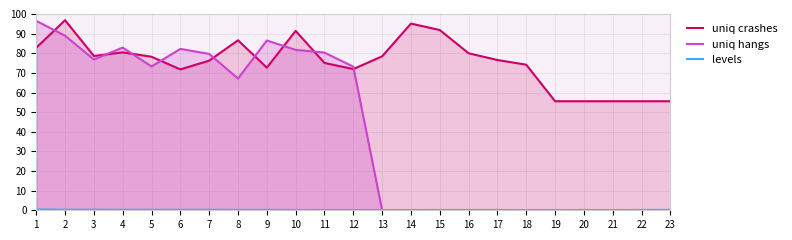

What is the difference between the second highest and minimum values in the uniq crashes series?

39.6